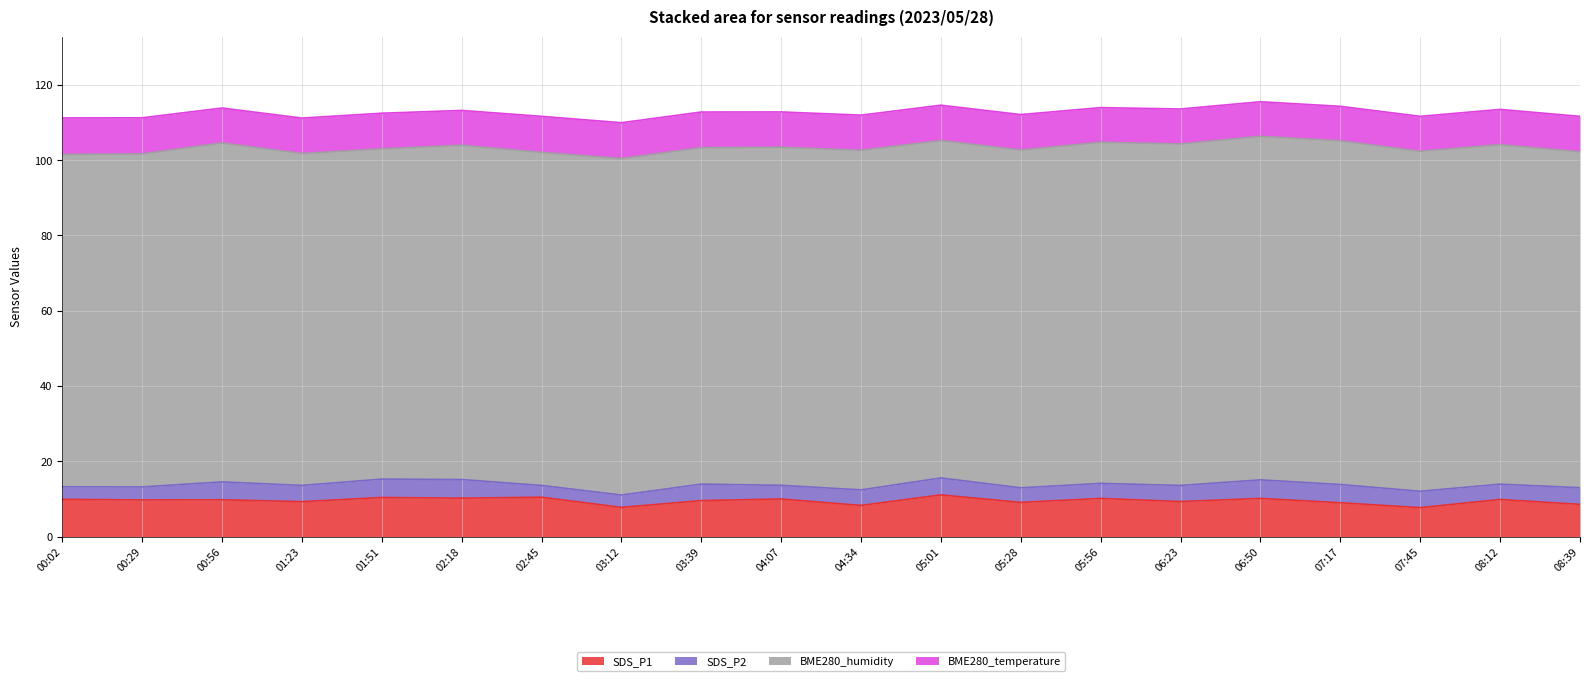

Which has a higher value, 08:12 or 03:39?

08:12